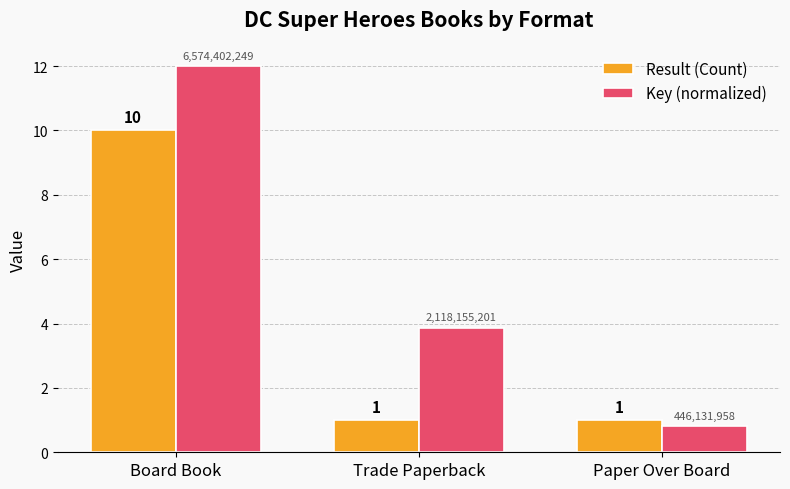

What is the maximum value for Key (normalized)?

12.0